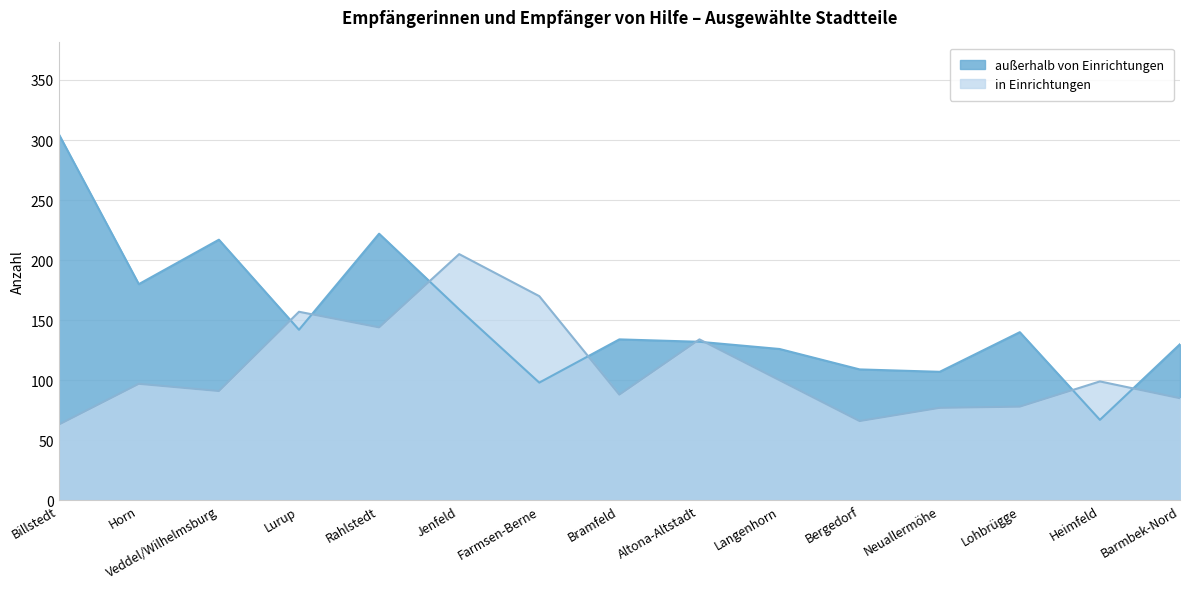

How many distinct data groups are displayed?

2